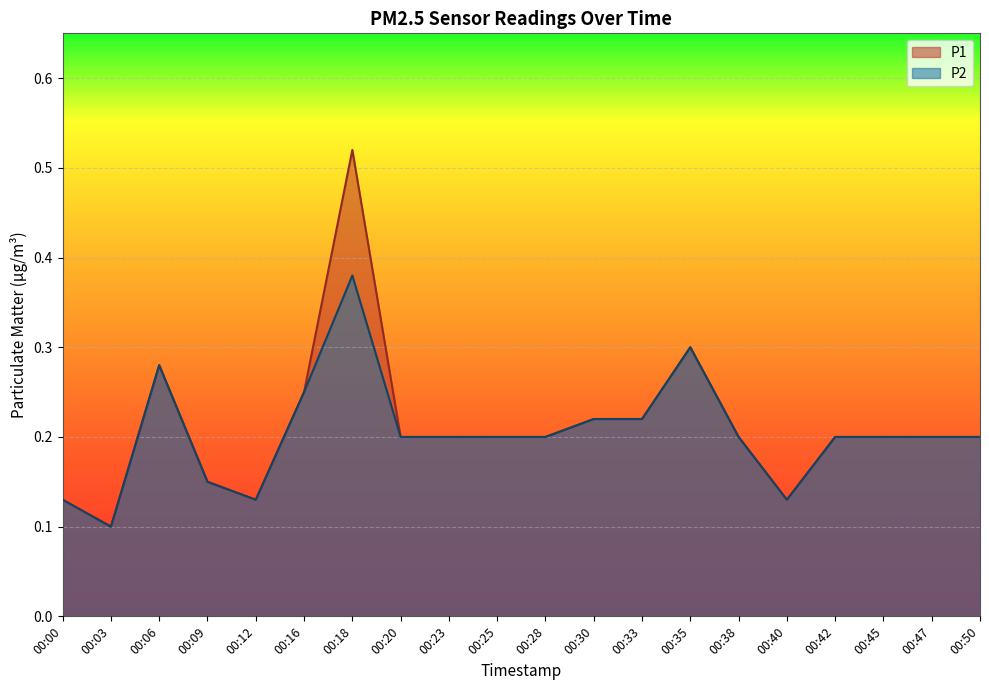

Which series has the largest range (max minus min)?

P1